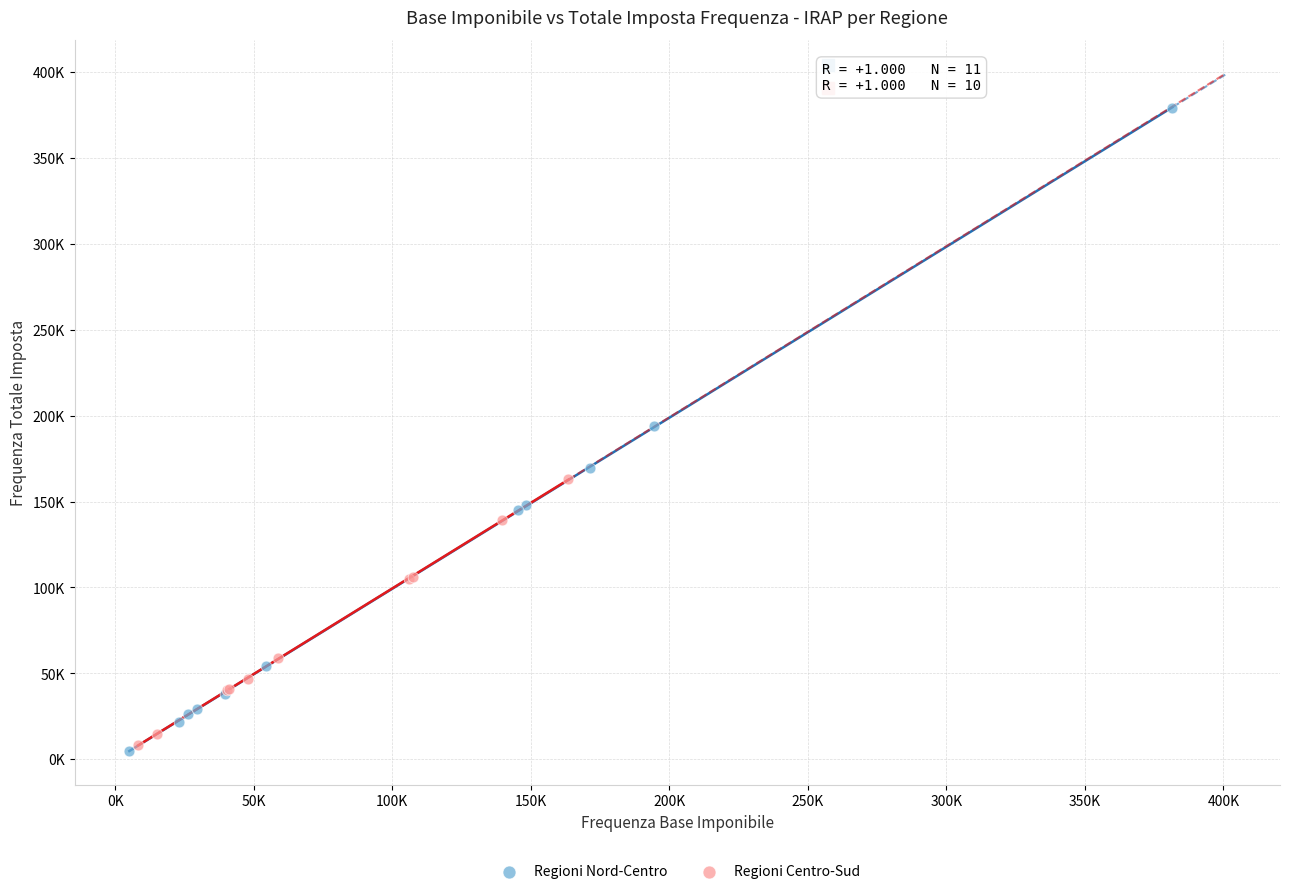

Which series reaches the maximum Y coordinate?

Regioni Nord-Centro